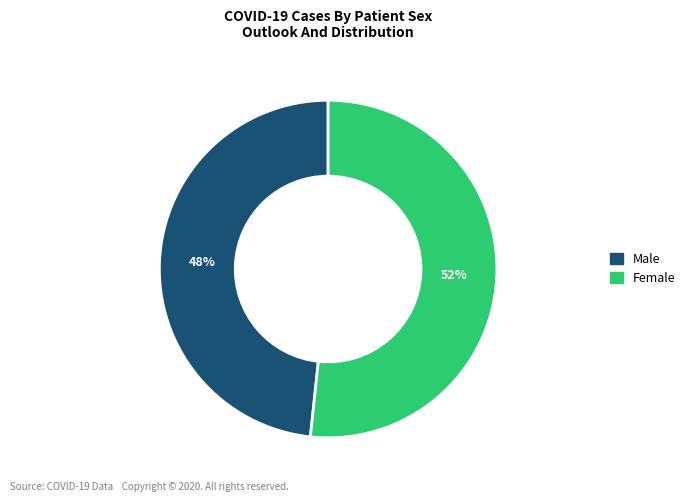

To the nearest percent, what is the average slice percentage?

50%